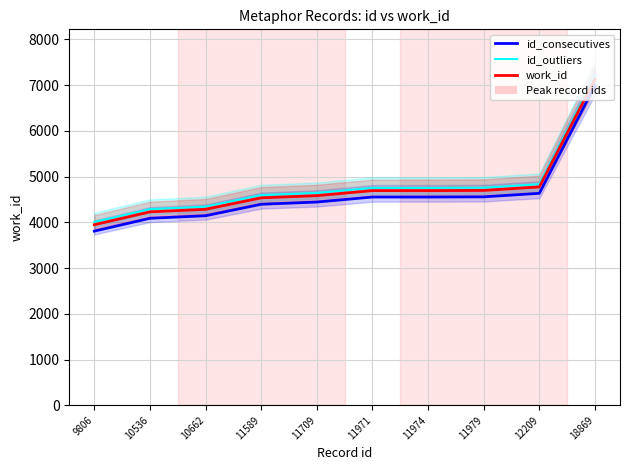

Which category has the lowest value in the id_outliers series?

9806